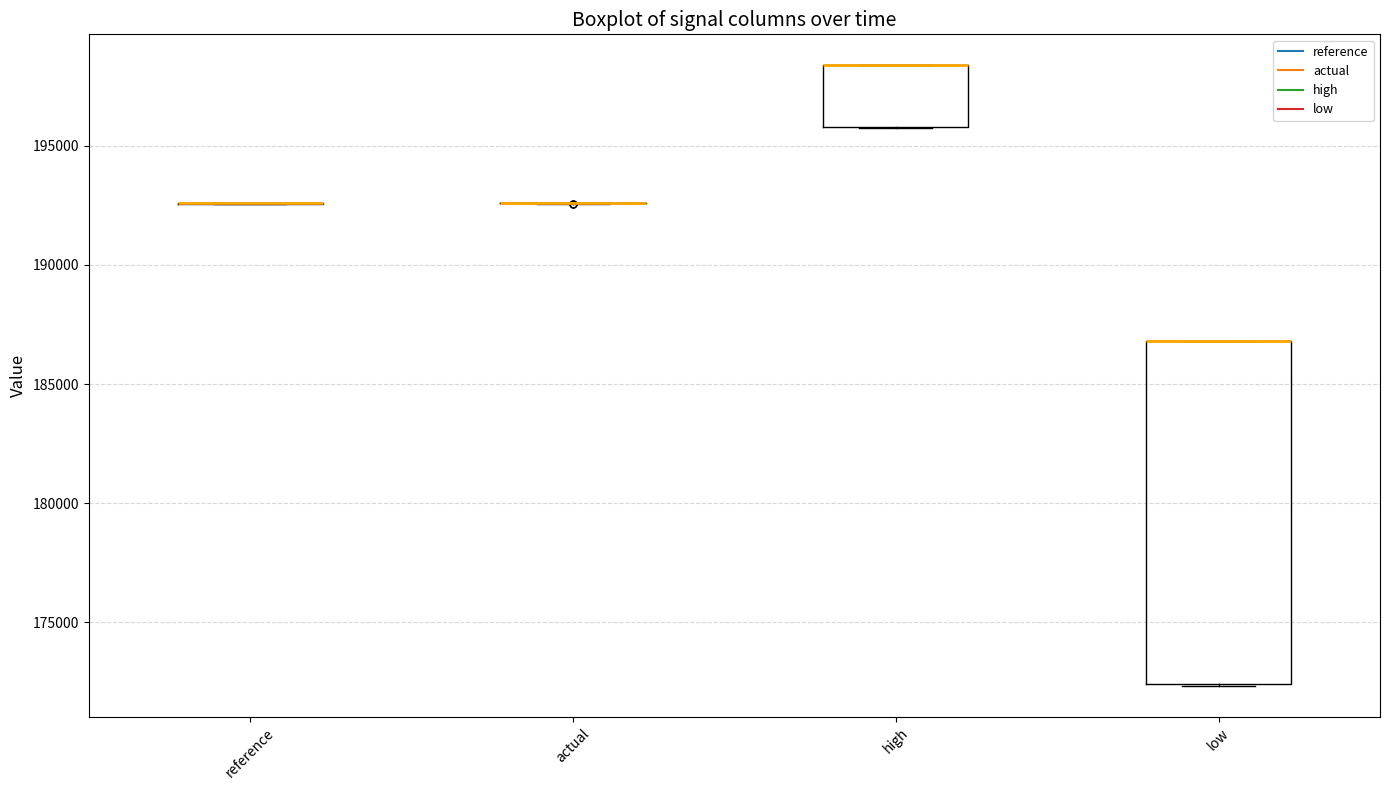

Reading left to right, transcribe this box plot: for each box, give where its median line is, the range the box spans, and where its two whiskers end, as read against the y-axis. The values are not printed on the chart, so give them approximately, as read against the axis.

reference: box collapsed to a line at 192500, whiskers 192500 to 192500
actual: box collapsed to a line at 192500, whiskers 192500 to 192500
high: median 198500 (drawn on the box's upper edge), box 196000 to 198500, whiskers 195500 to 198500
low: median 187000 (drawn on the box's upper edge), box 172500 to 187000, whiskers 172500 to 187000